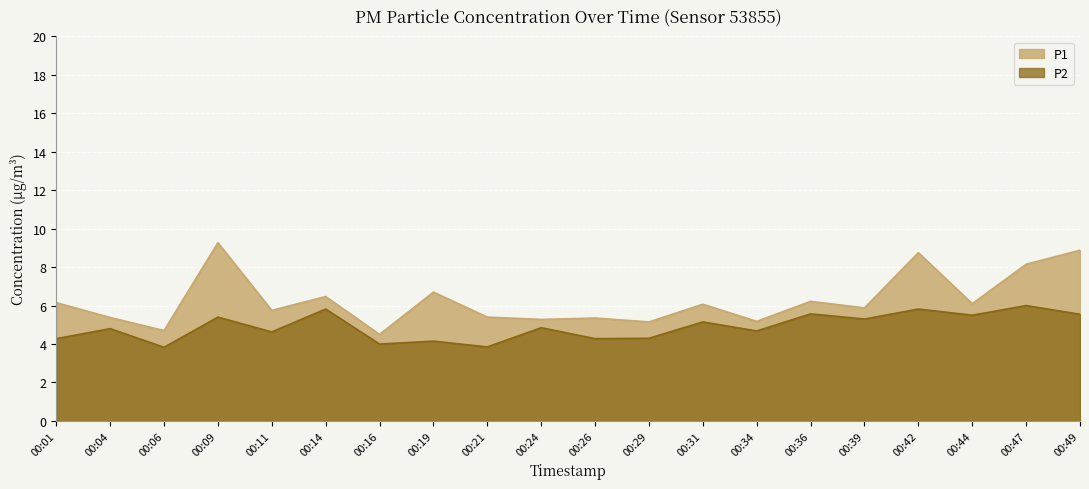

What is the difference between the maximum and minimum values in the P1 series?

4.8